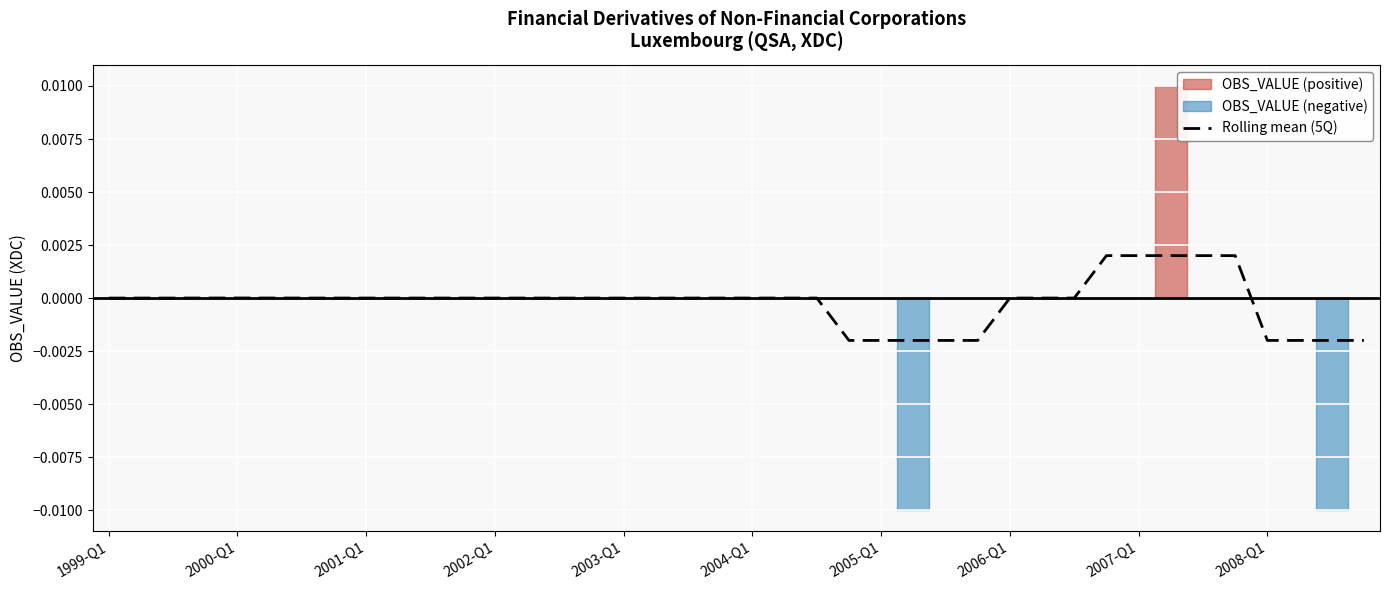

True or false: the data has more than 2 interior local peaks.

True